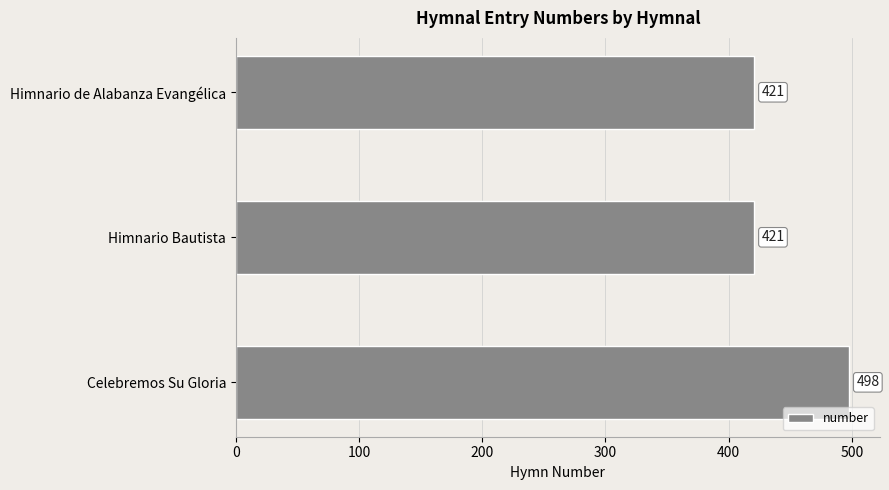

Read the value at Himnario de Alabanza Evangélica, to the nearest 5.

420